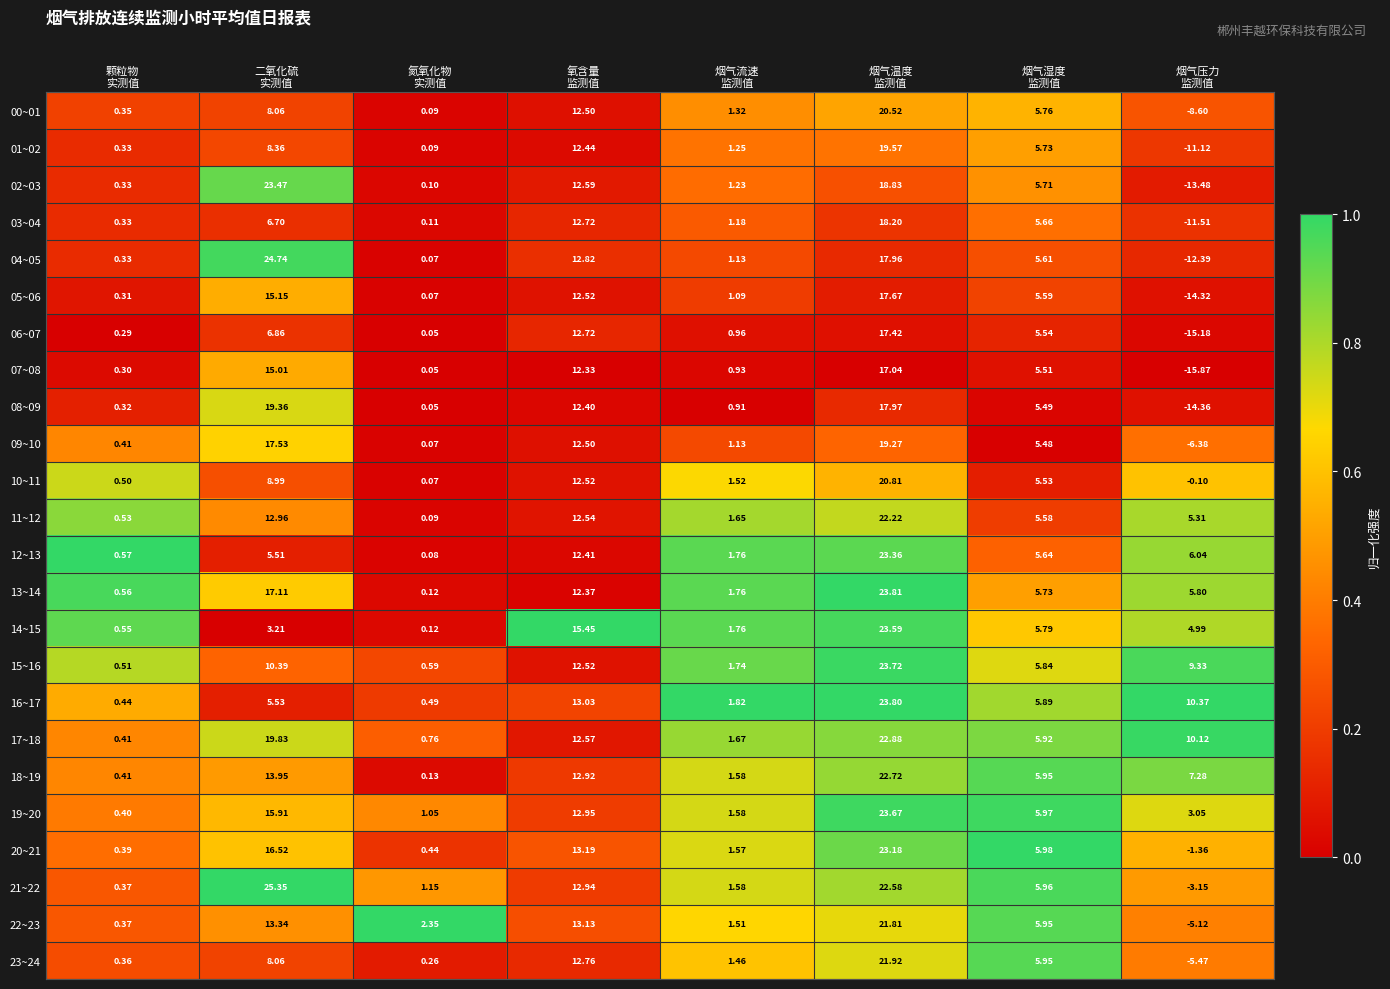

How many values in the 05~06 series exceed 5?

4